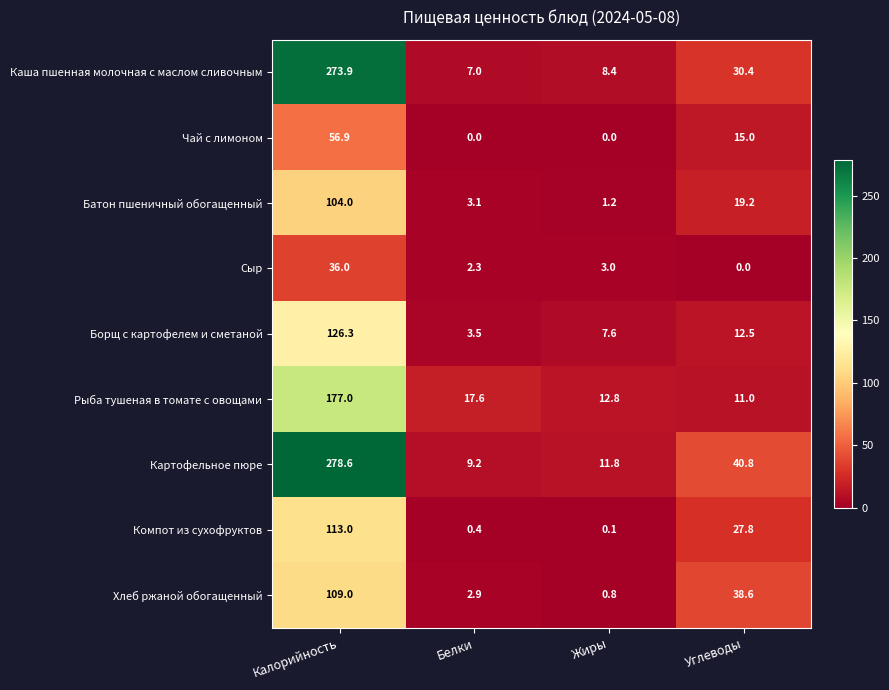

At which category is the sum across all series the highest?

Калорийность